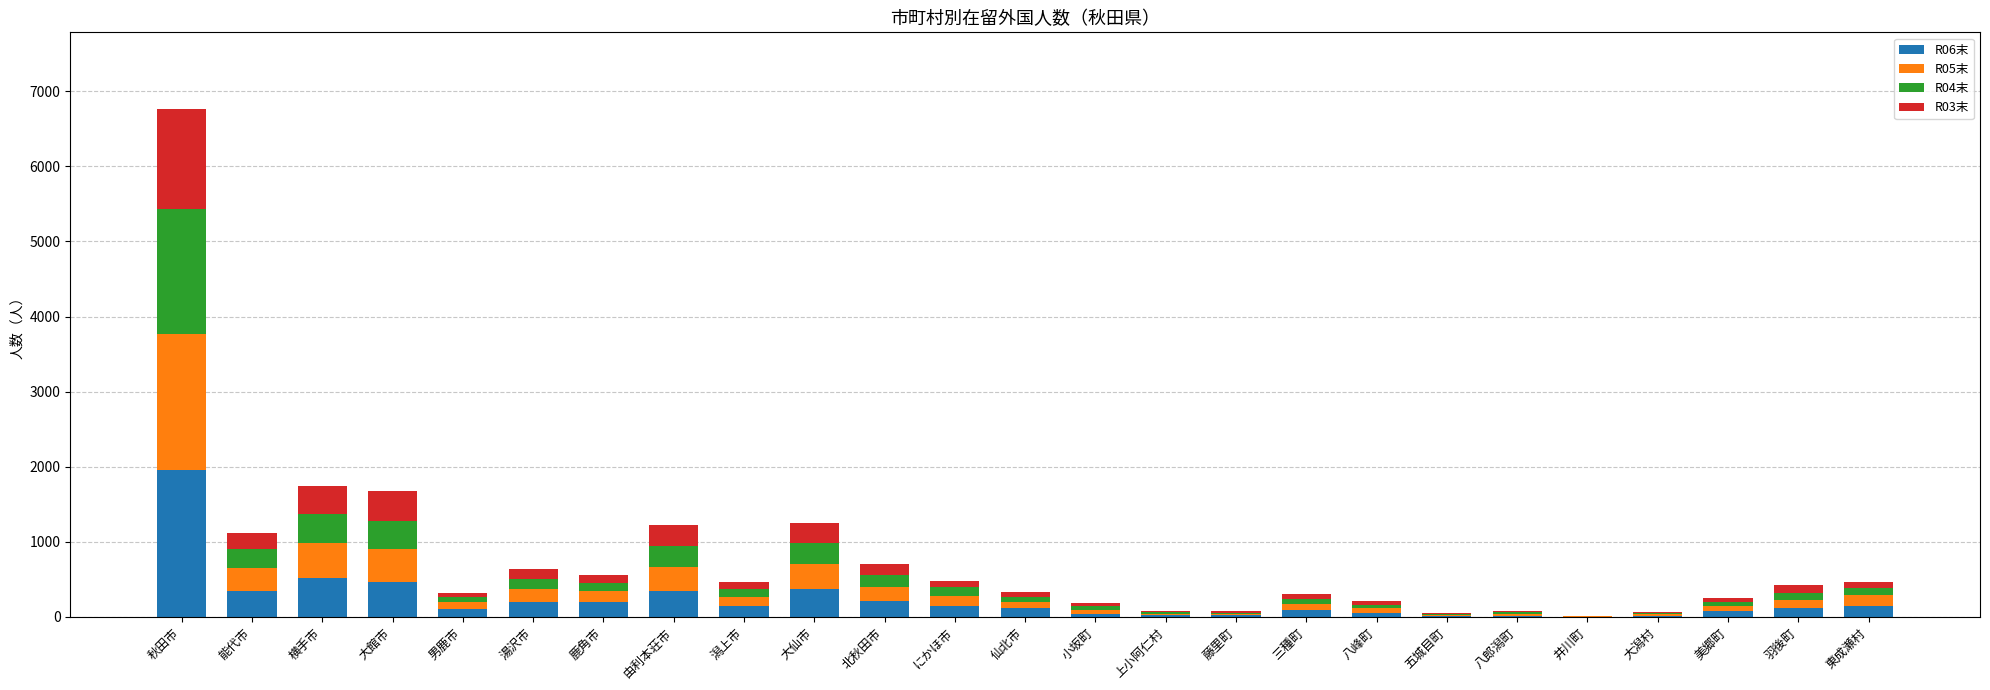

At which category is the sum across all series the highest?

秋田市